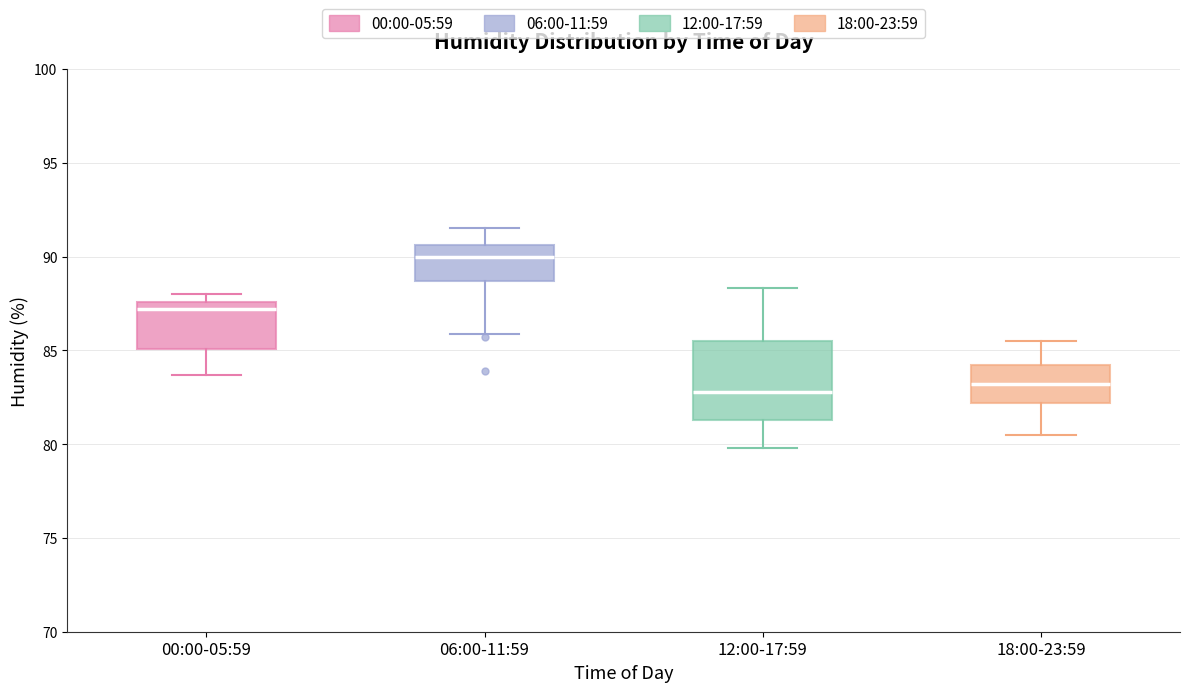

Reading left to right, read every box against the y-axis: the position of its median line, the range the box covers, and the ends of its whiskers. The values are not printed on the chart, so give them approximately, as read against the axis.

00:00-05:59: median 87.0, box 85.0 to 87.5, whiskers 83.5 to 88.0
06:00-11:59: median 90.0, box 88.5 to 90.5, whiskers 86.0 to 91.5
12:00-17:59: median 83.0, box 81.5 to 85.5, whiskers 80.0 to 88.5
18:00-23:59: median 83.0, box 82.0 to 84.0, whiskers 80.5 to 85.5